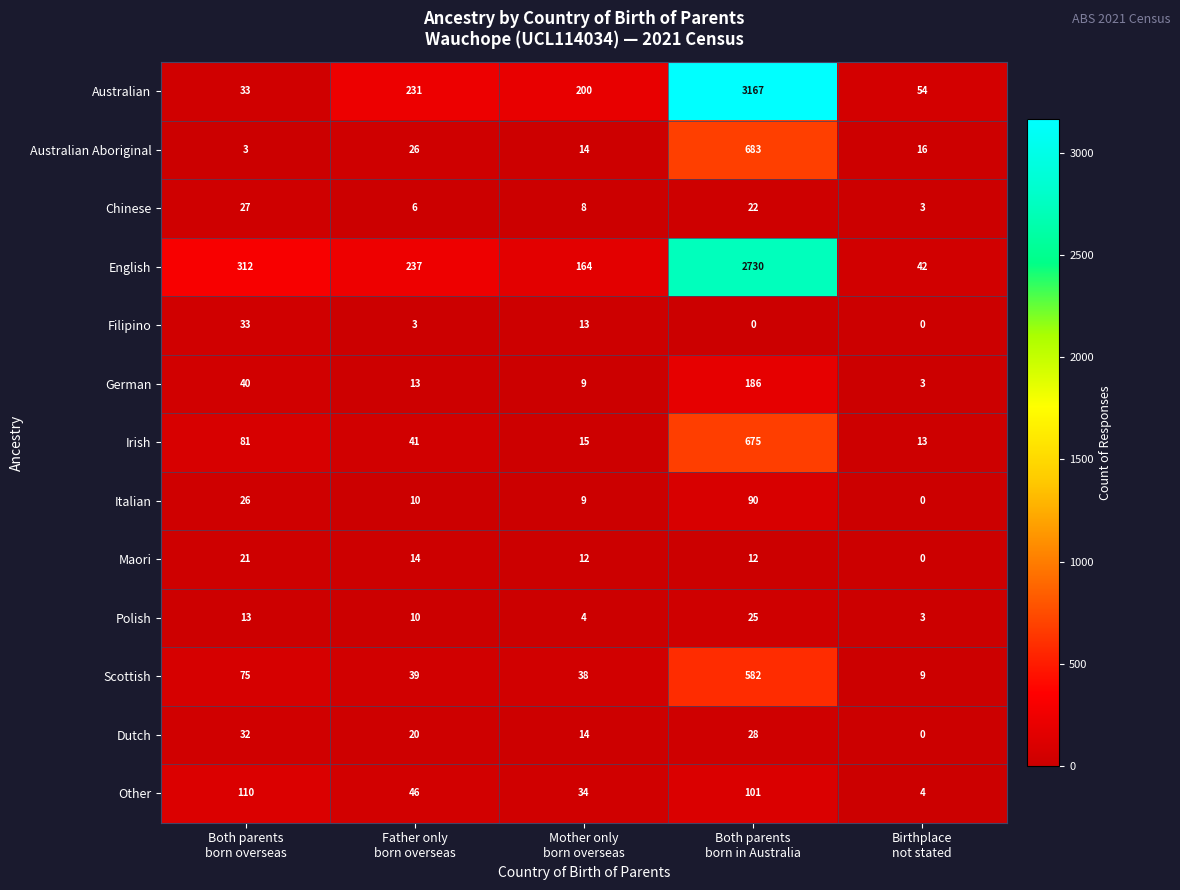

What is the sum of all English values?

3485